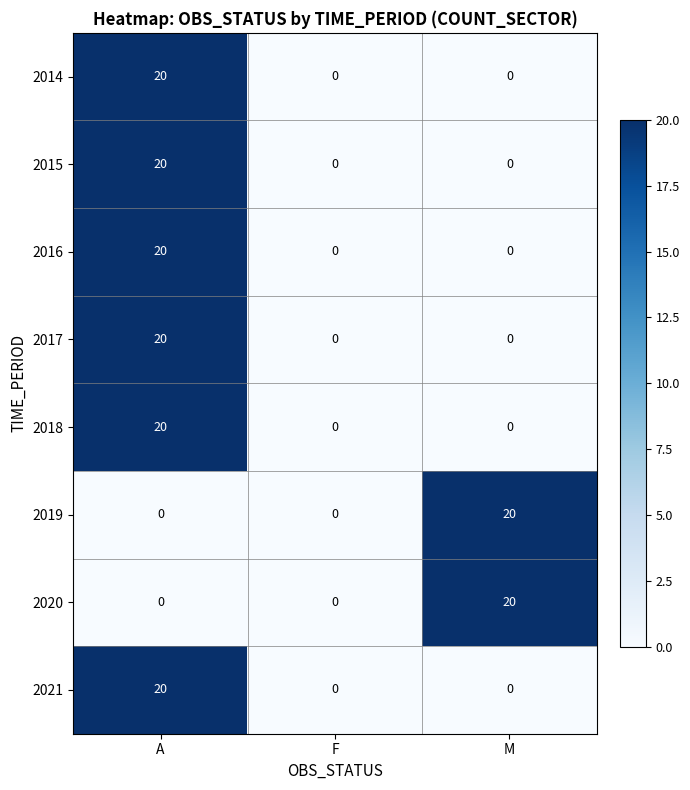

What is the sum of all 2018 values?

20